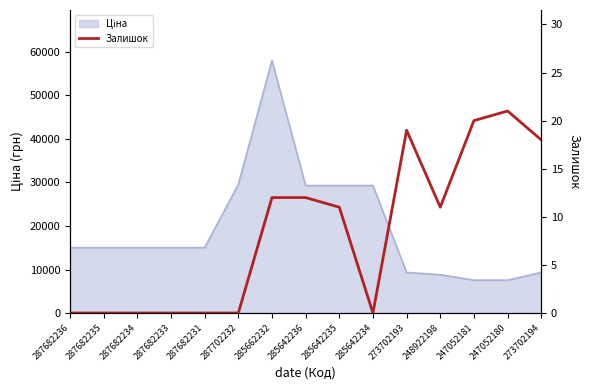

True or false: the data shows 19 at 273702193.

True